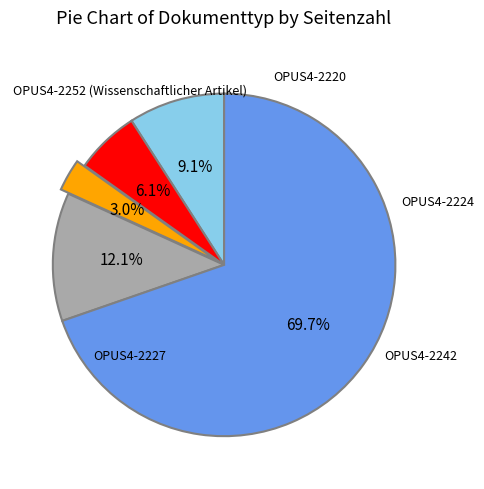

Is there any slice that represents more than half of the pie?

Yes